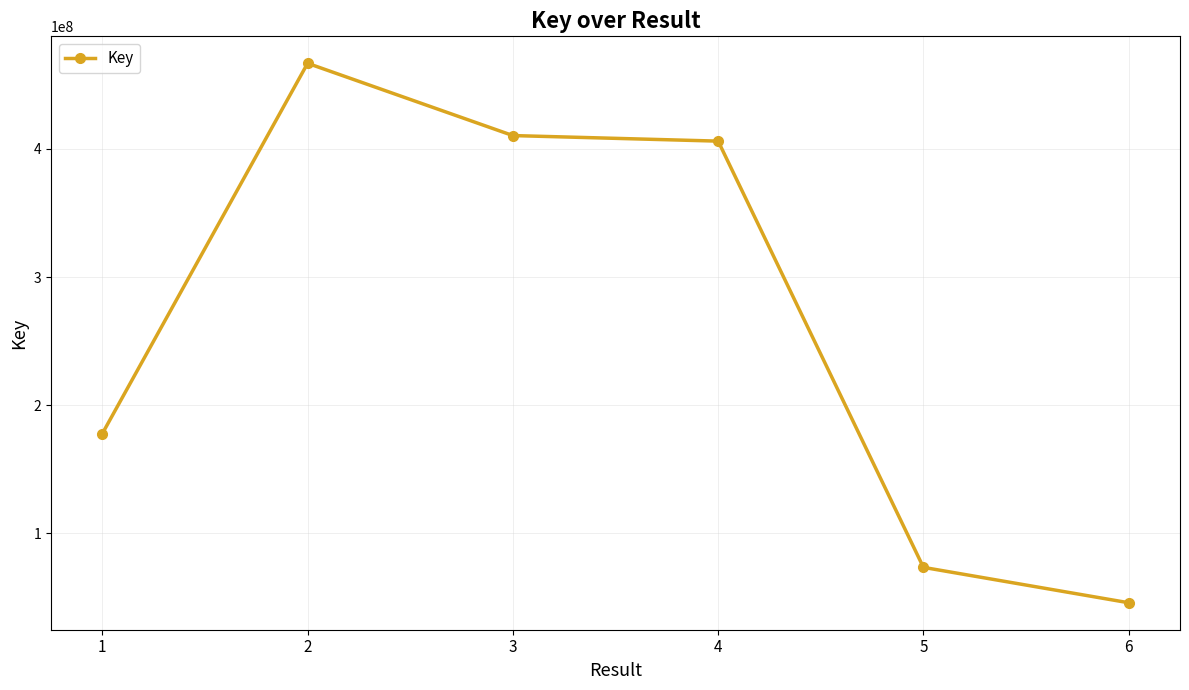

What is the value of the 2nd point from the left?

466908836